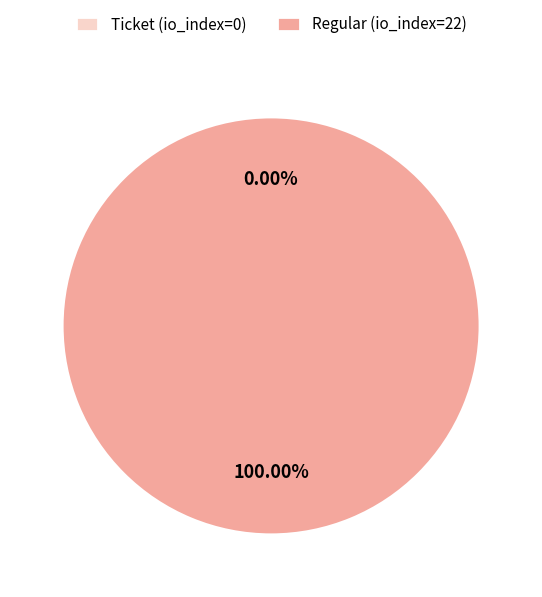

True or false: Regular (io_index=22) accounts for 100% of the total.

True